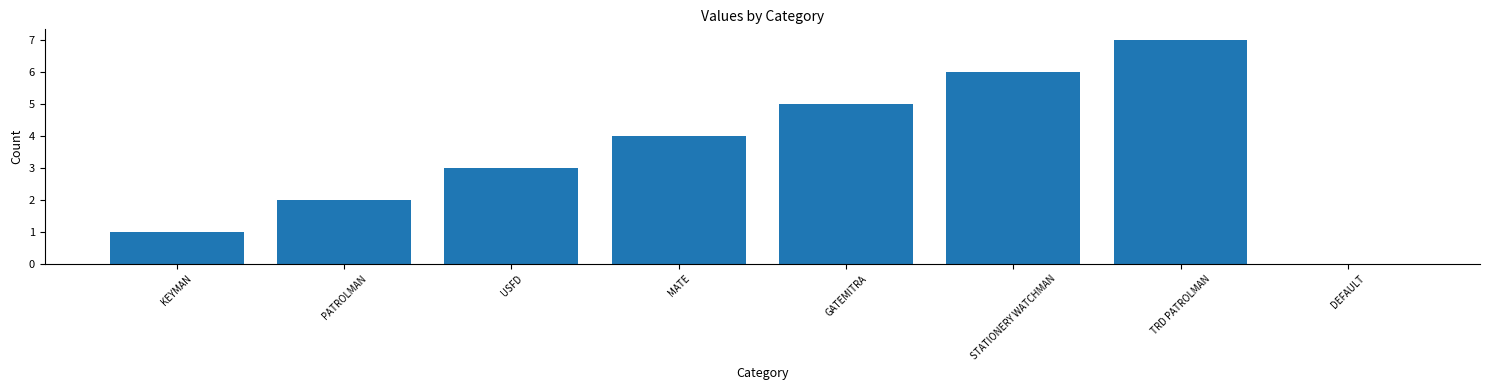

At which category does the chart reach its peak across all series?

TRD PATROLMAN